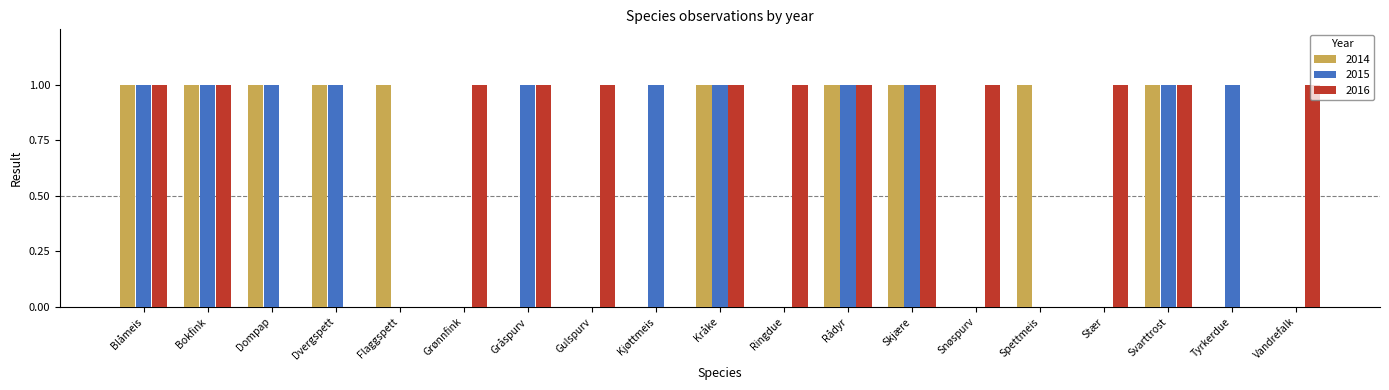

What are all the series names shown in the legend?

2014, 2015, 2016